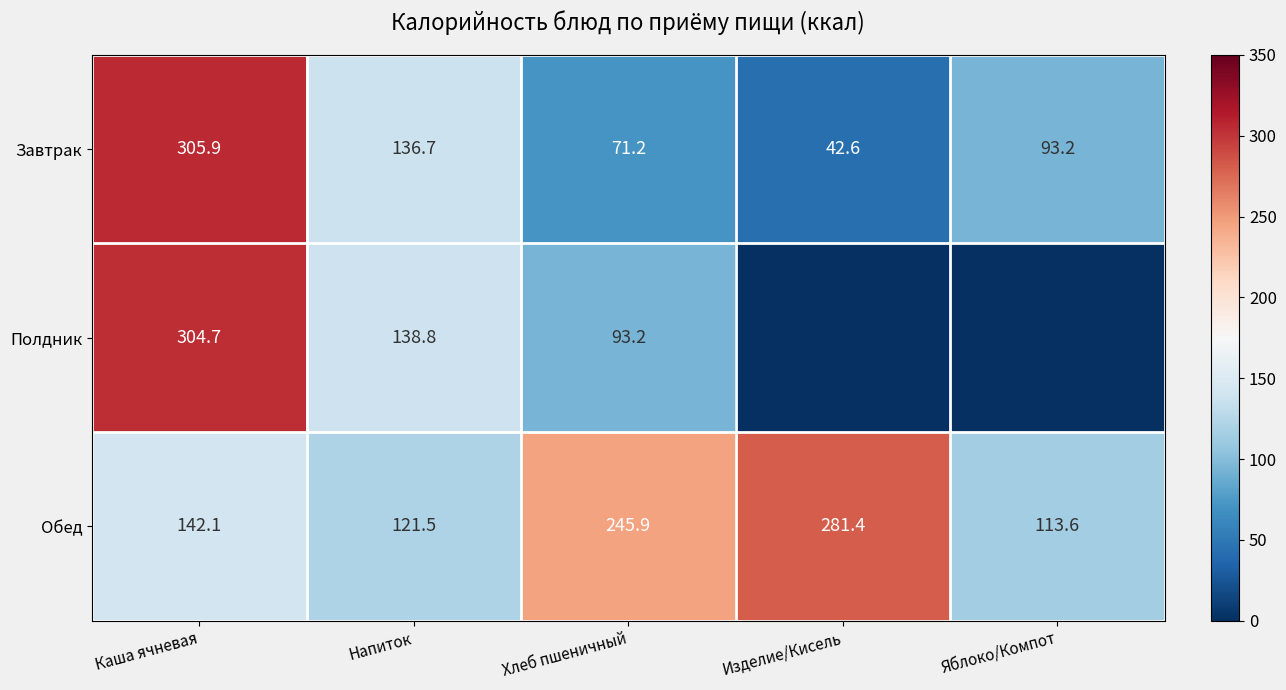

At how many categories does at least one series exceed 188?

3